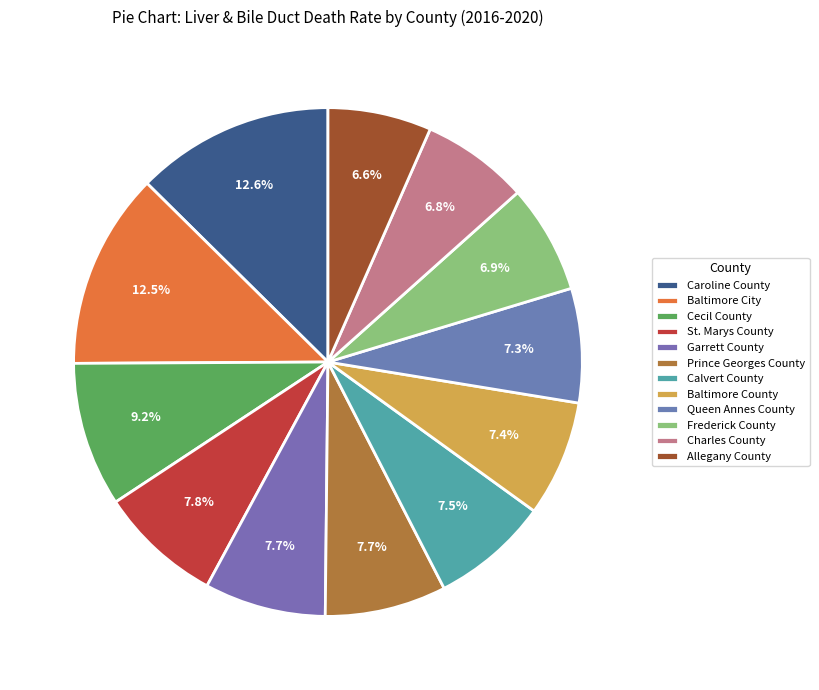

How many slices are in this pie chart?

12